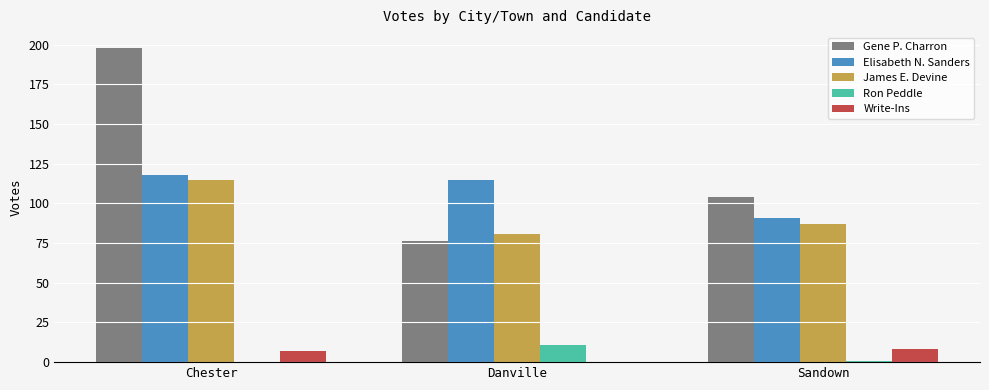

Which series changed the most between Chester and Sandown?

Gene P. Charron